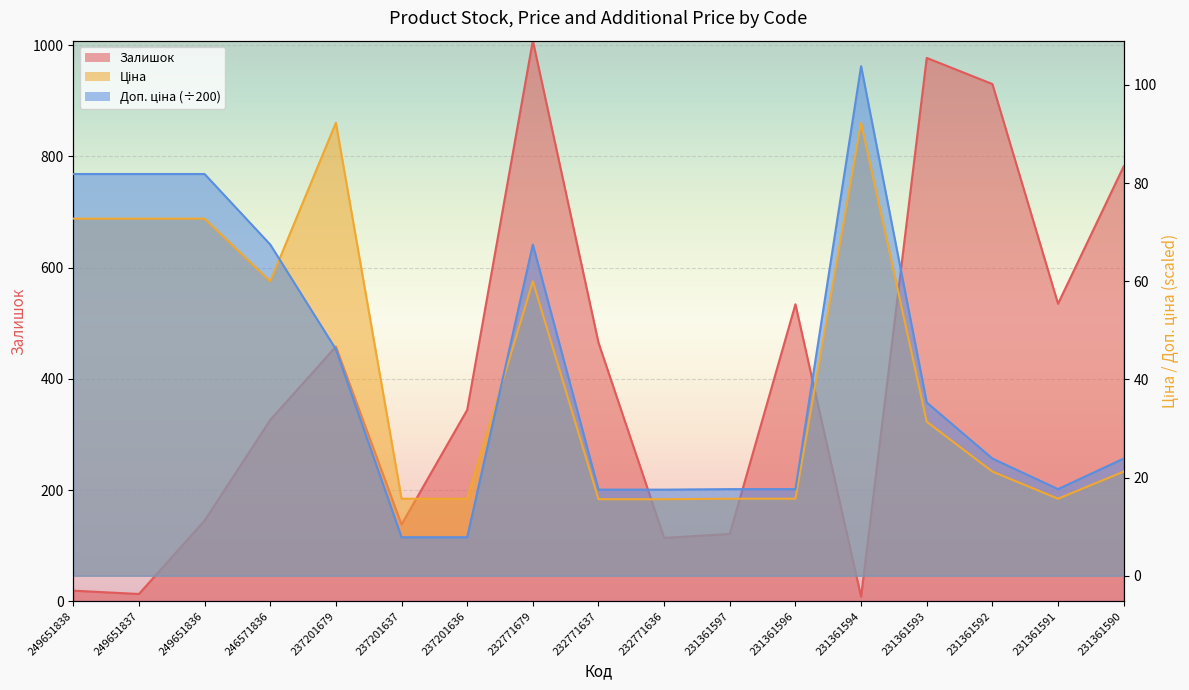

What are all the series names shown in the legend?

Залишок, Ціна, Доп. ціна